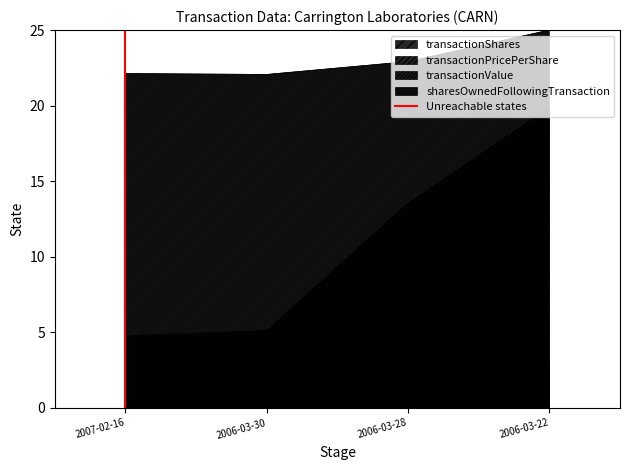

How many values are between 0 and 1?

2